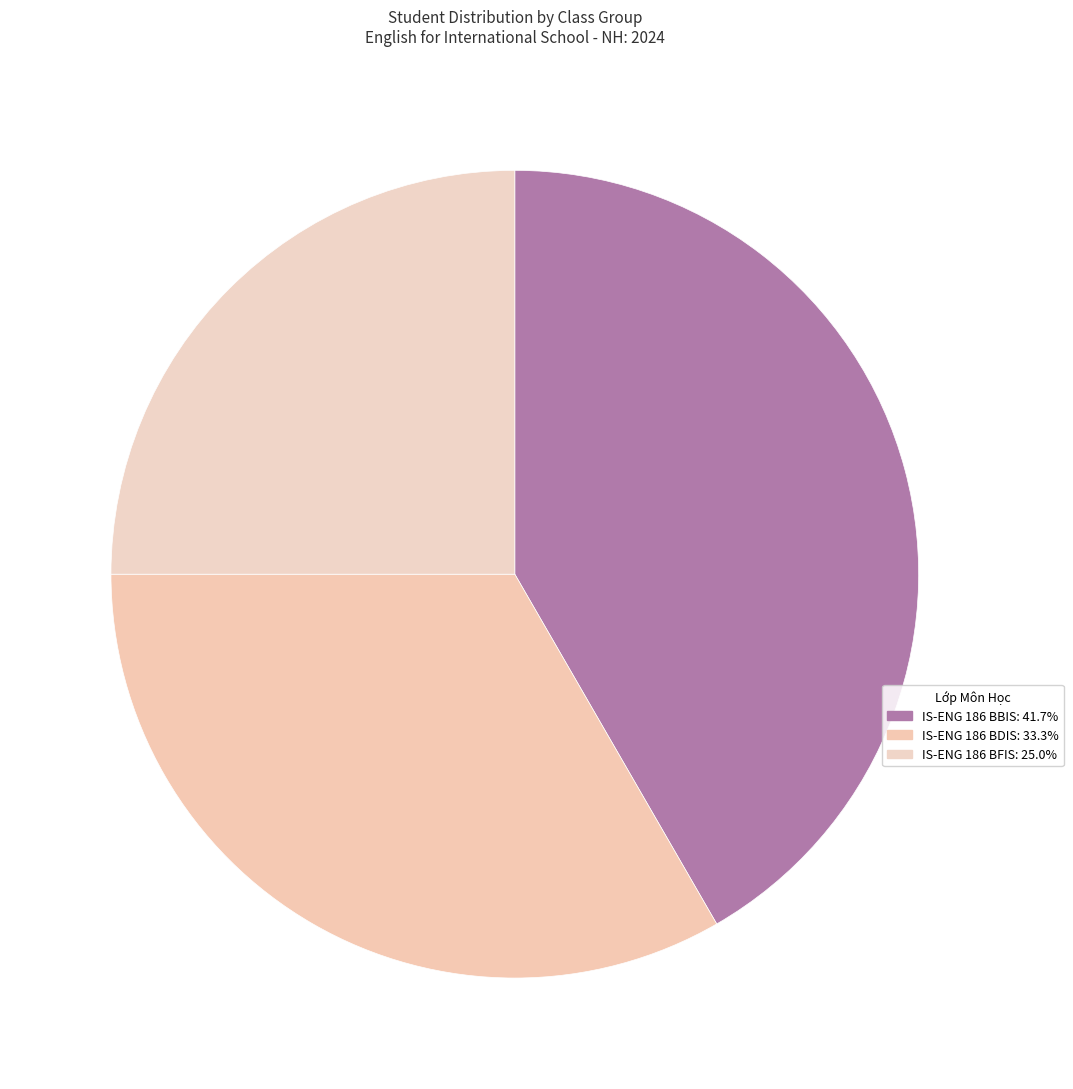

What is the largest slice in the pie chart?

IS-ENG 186 BBIS